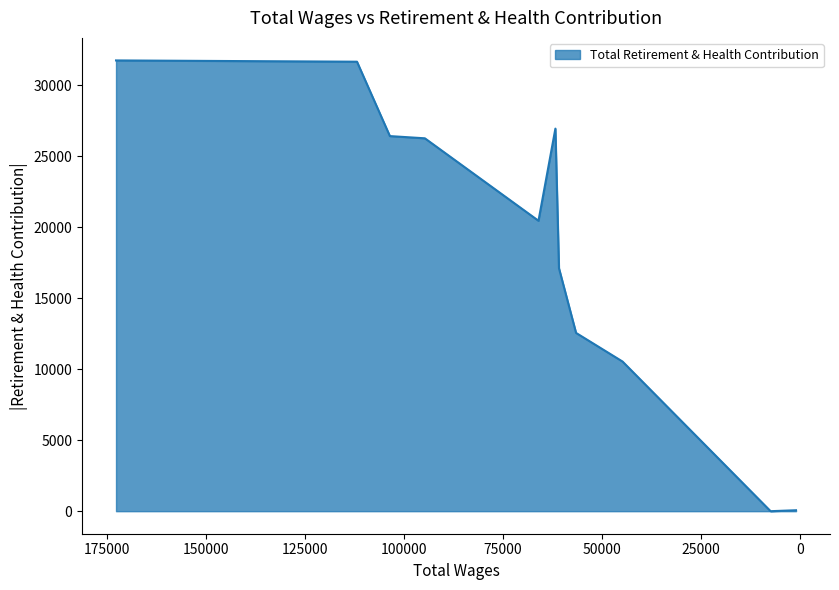

What is the change in value from 103604.0 to 94772.0?

-156